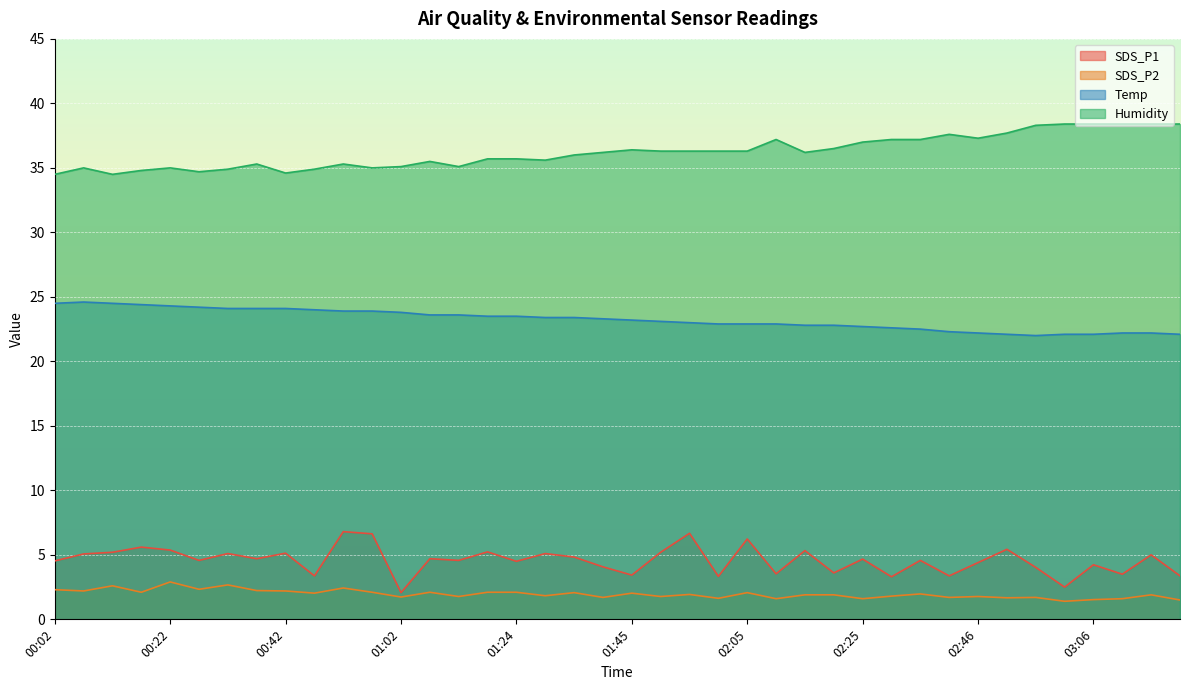

What are all the series names shown in the legend?

SDS_P1, SDS_P2, Temp, Humidity